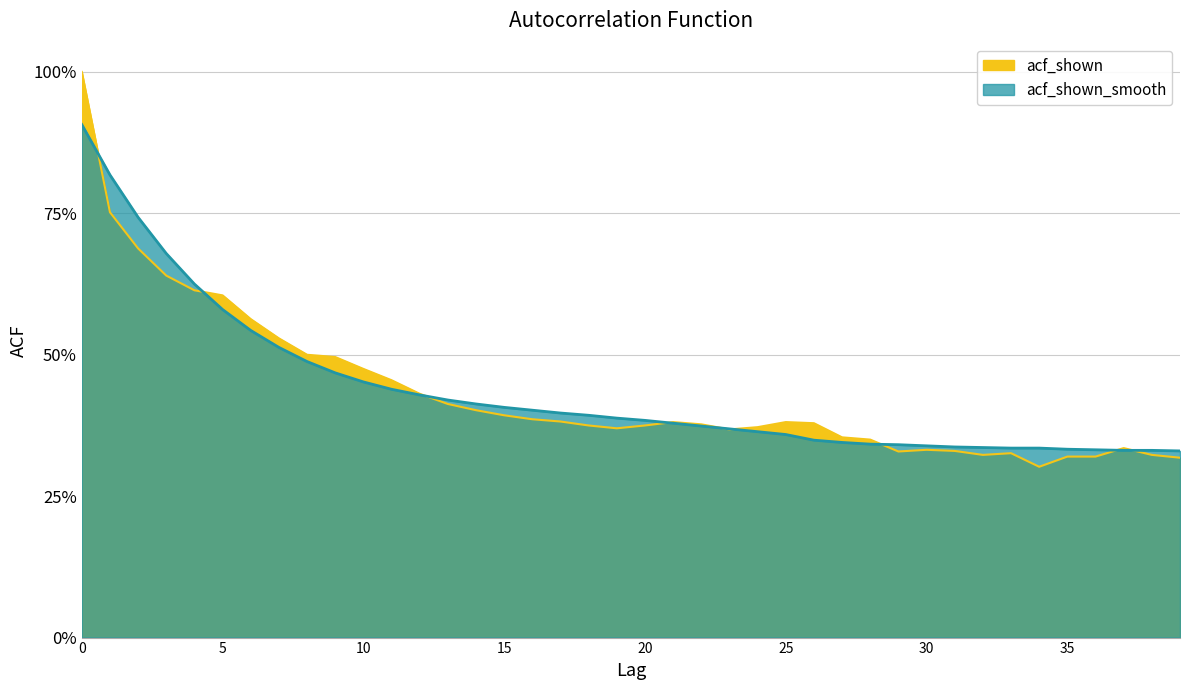

Reading left to right, extract all data points from this chart.

acf_shown: 1.0	0.8	0.7	0.6	0.6	0.6	0.6	0.5	0.5	0.5	0.5	0.5	0.4	0.4	0.4	0.4	0.4	0.4	0.4	0.4	0.4	0.4	0.4	0.4	0.4	0.4	0.4	0.4	0.3	0.3	0.3	0.3	0.3	0.3	0.3	0.3	0.3	0.3	0.3	0.3
acf_shown_smooth: 0.9	0.8	0.7	0.7	0.6	0.6	0.5	0.5	0.5	0.5	0.5	0.4	0.4	0.4	0.4	0.4	0.4	0.4	0.4	0.4	0.4	0.4	0.4	0.4	0.4	0.4	0.3	0.3	0.3	0.3	0.3	0.3	0.3	0.3	0.3	0.3	0.3	0.3	0.3	0.3